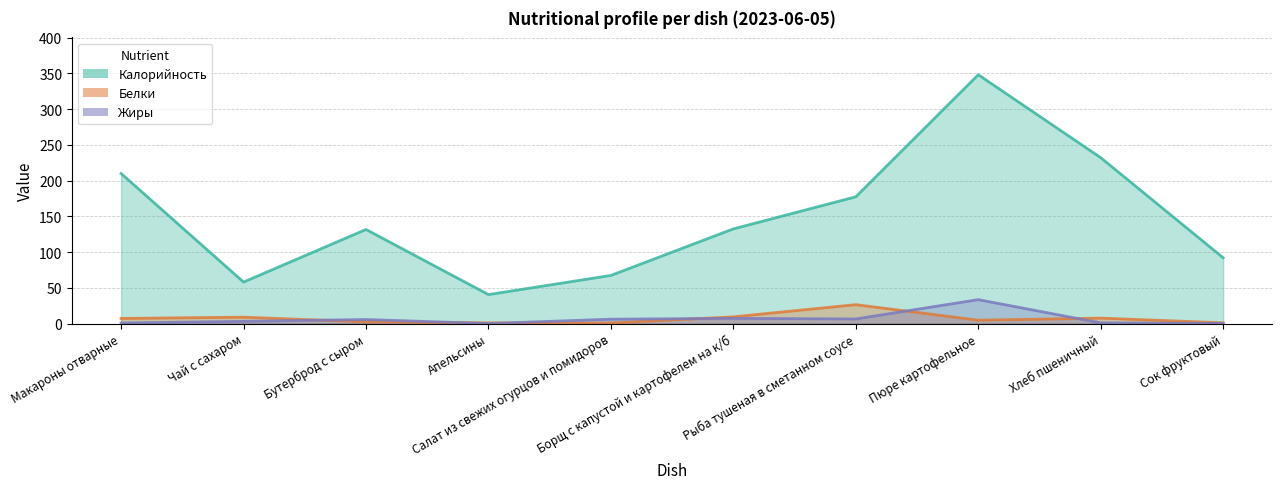

How many values in the Калорийность series exceed 132?

5